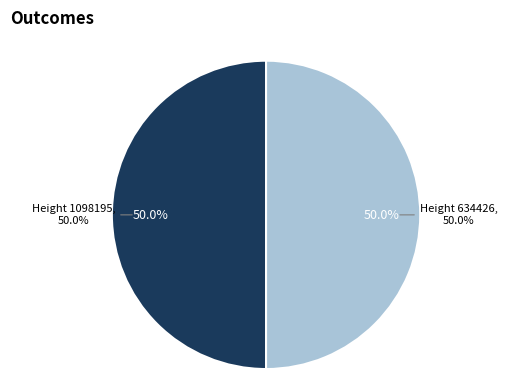

Which has a higher value, Height 1098195 or Height 634426?

Height 634426